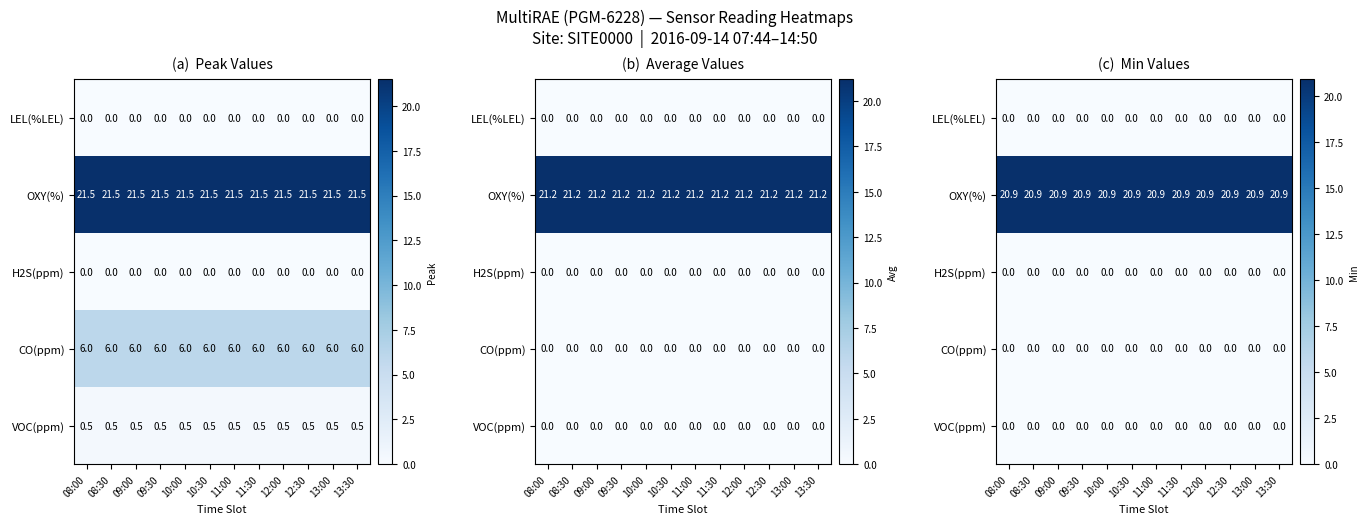

Rank the series at 13:00 from lowest to highest value.

LEL(%LEL), H2S(ppm), CO(ppm), VOC(ppm), OXY(%)